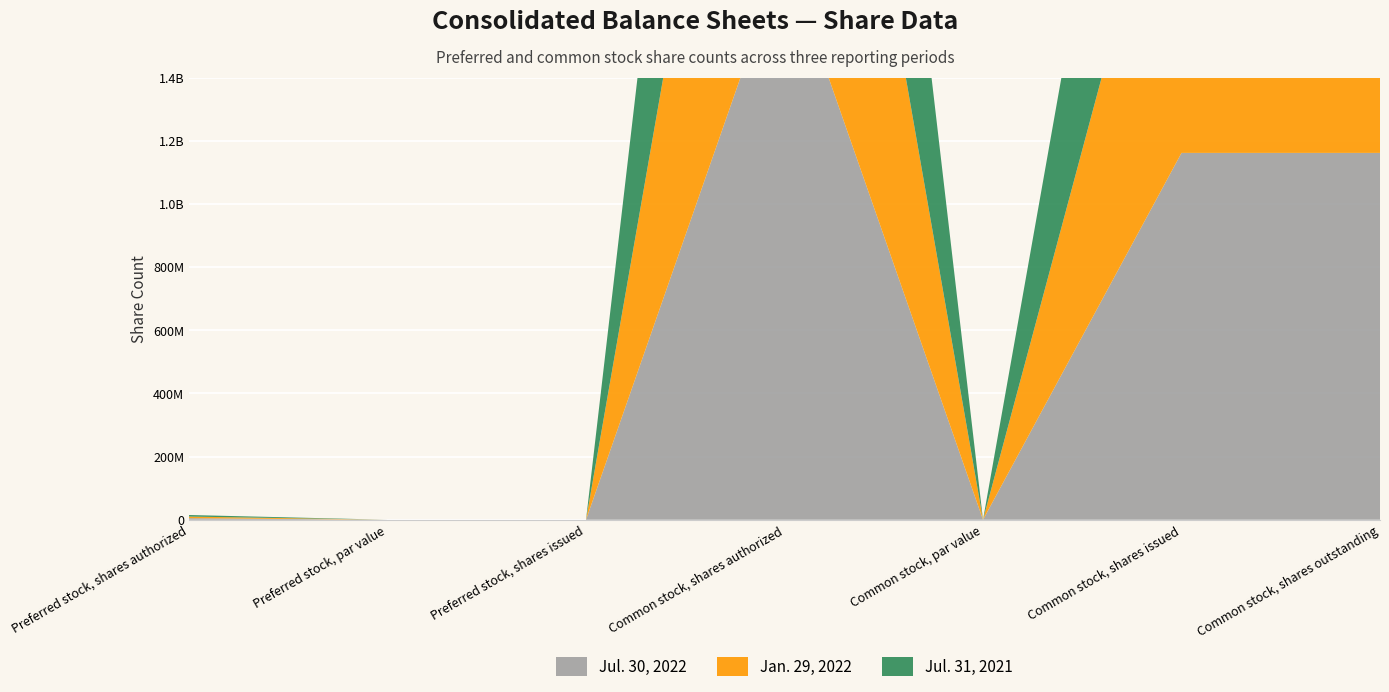

How many interior local peaks does the Jul. 30, 2022 series have?

1